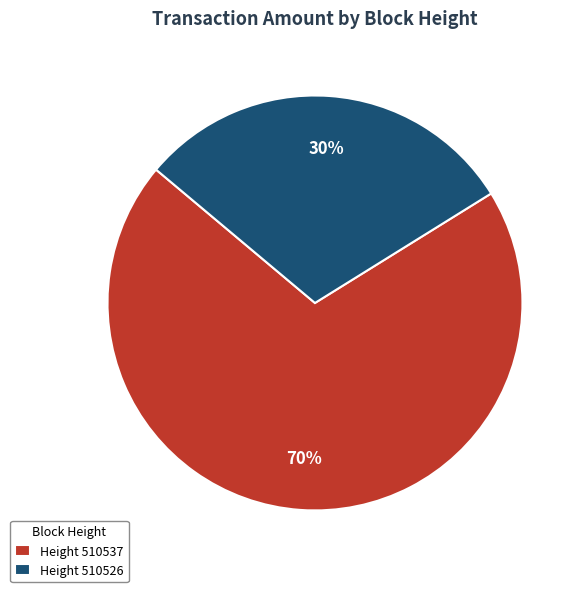

Is there a majority slice in this chart?

Yes